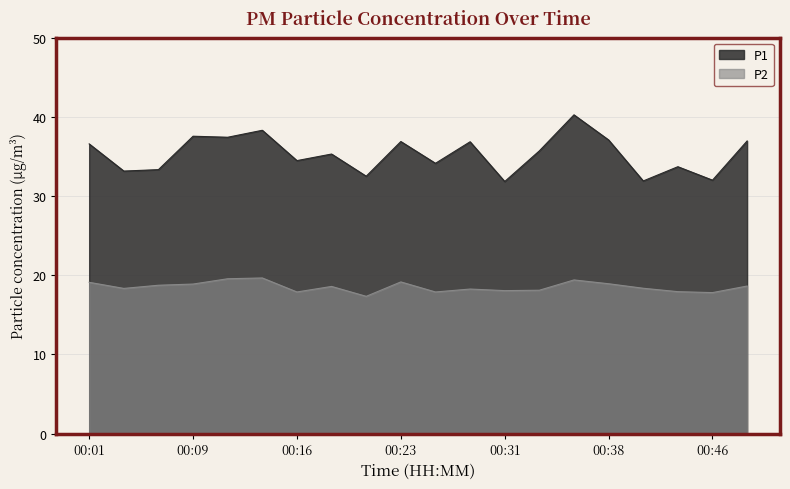

At how many categories does at least one series exceed 38?

2